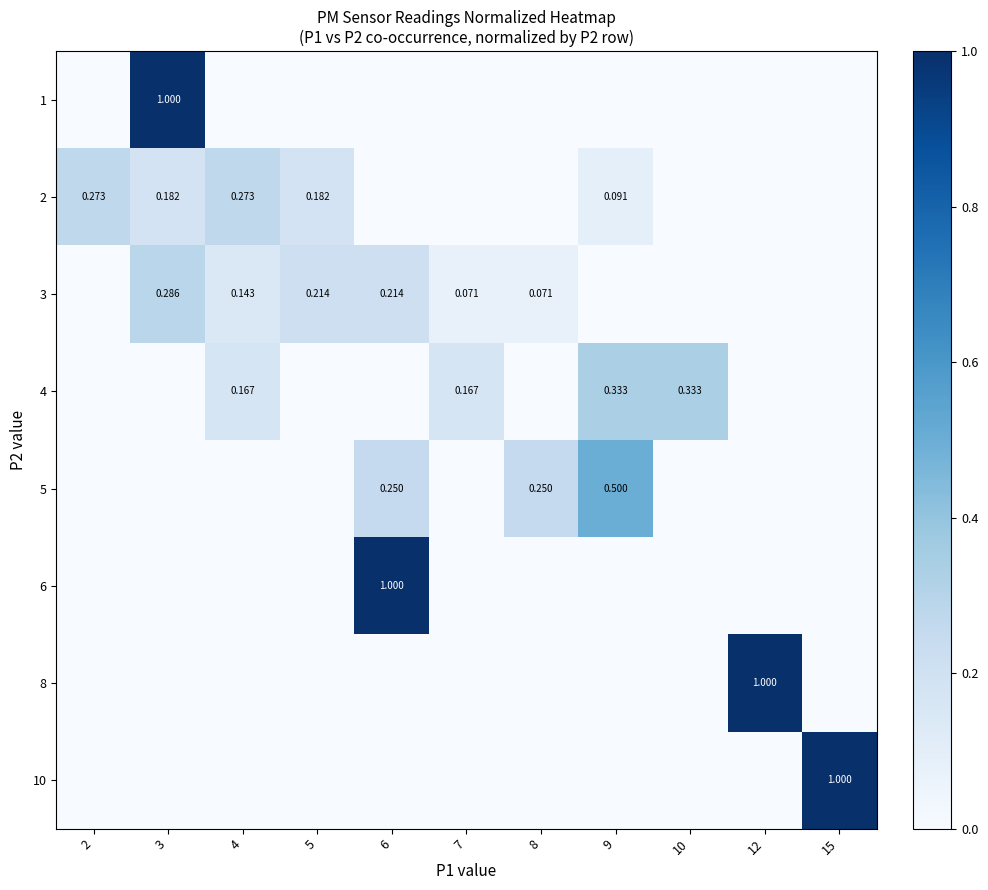

What is the total value across all series at 15?

1.0